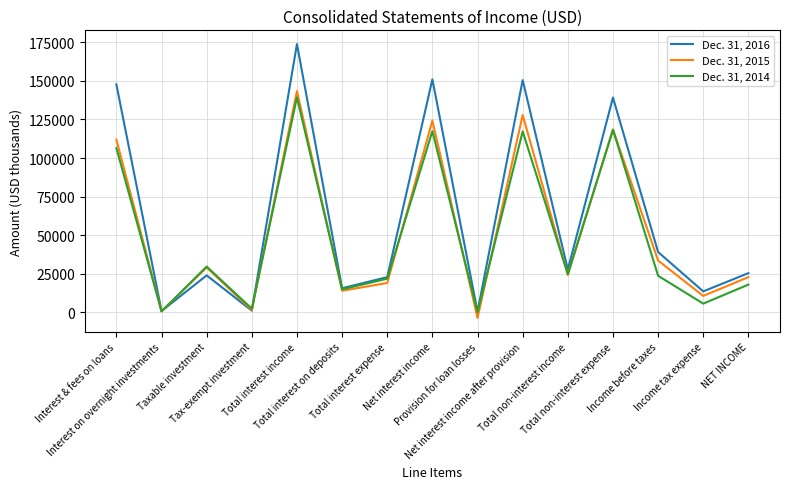

At Total interest expense, list the series in order from smallest to largest.

Dec. 31, 2015, Dec. 31, 2014, Dec. 31, 2016